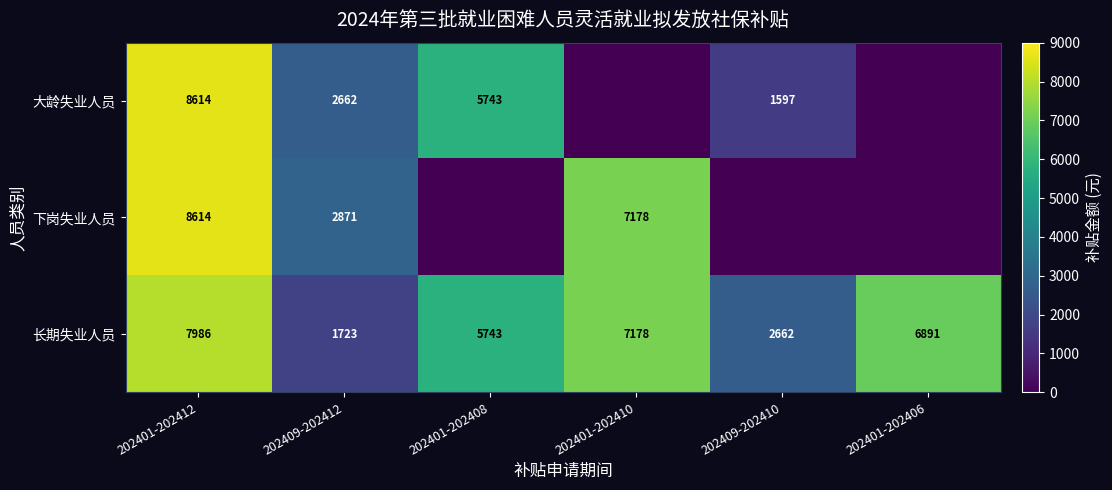

True or false: 长期失业人员 has a value of 4532.7 at 202409-202410.

False